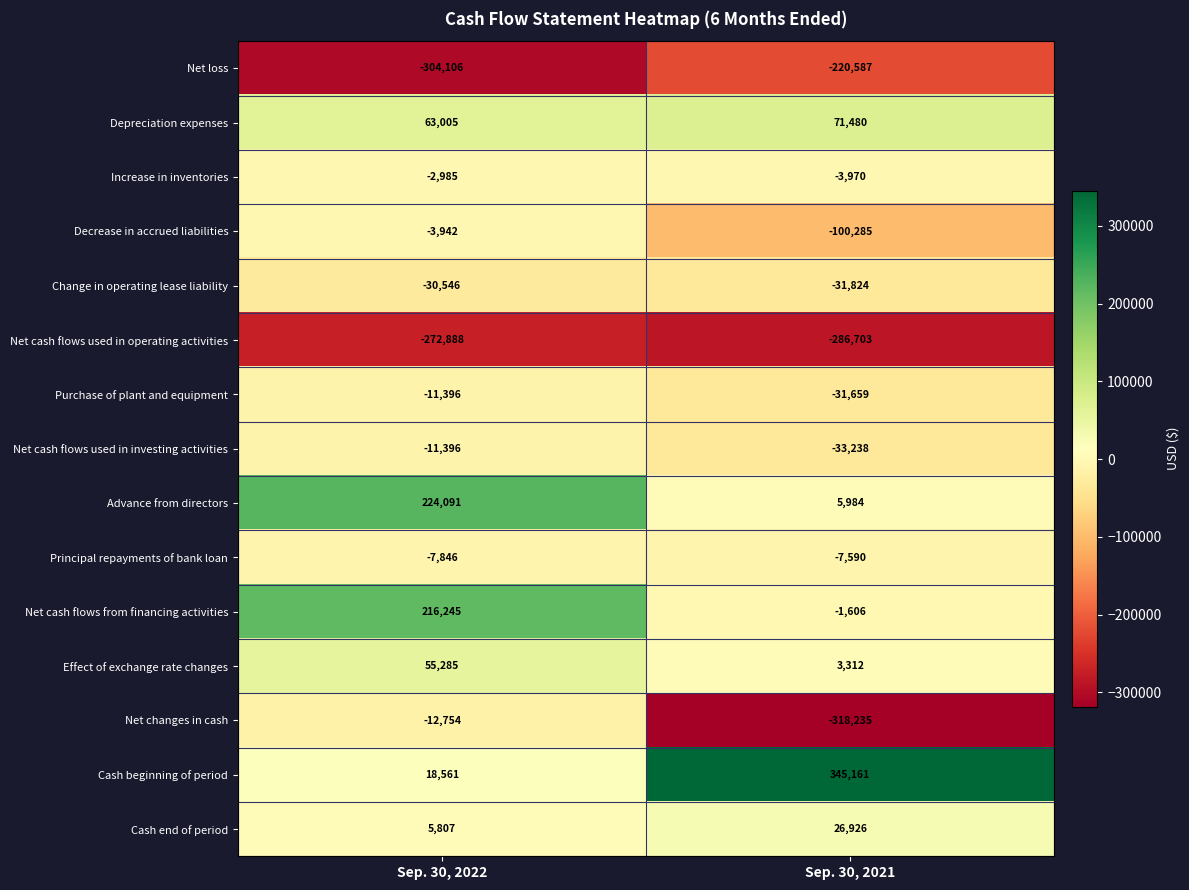

What is the difference between the maximum and minimum values in the Advance from directors series?

218107